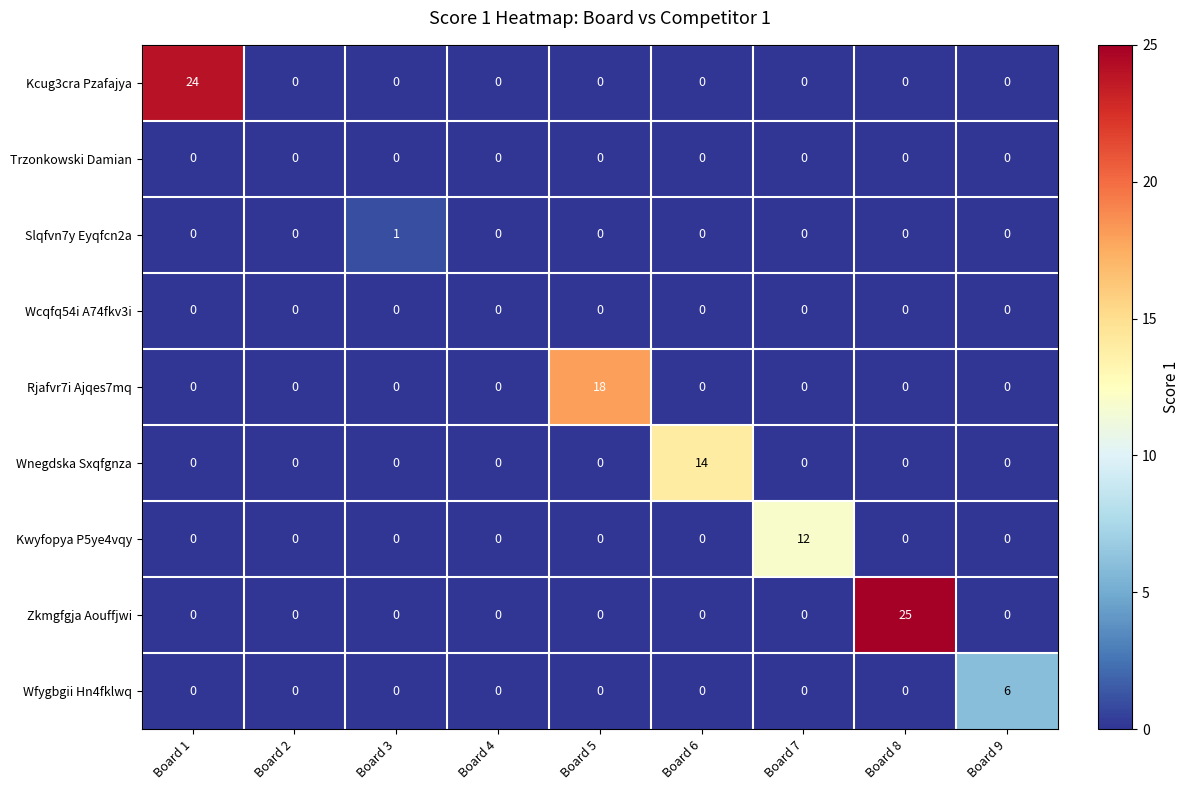

What is the sum of all Kwyfopya P5ye4vqy values?

12